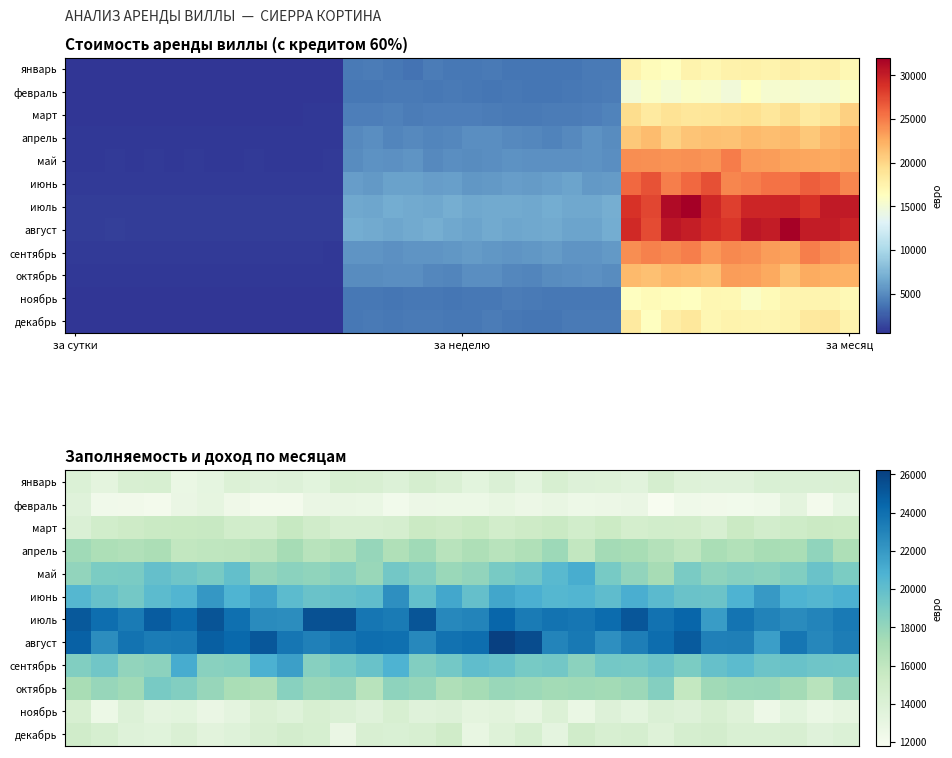

What is the sum of all февраль values?

378032.4